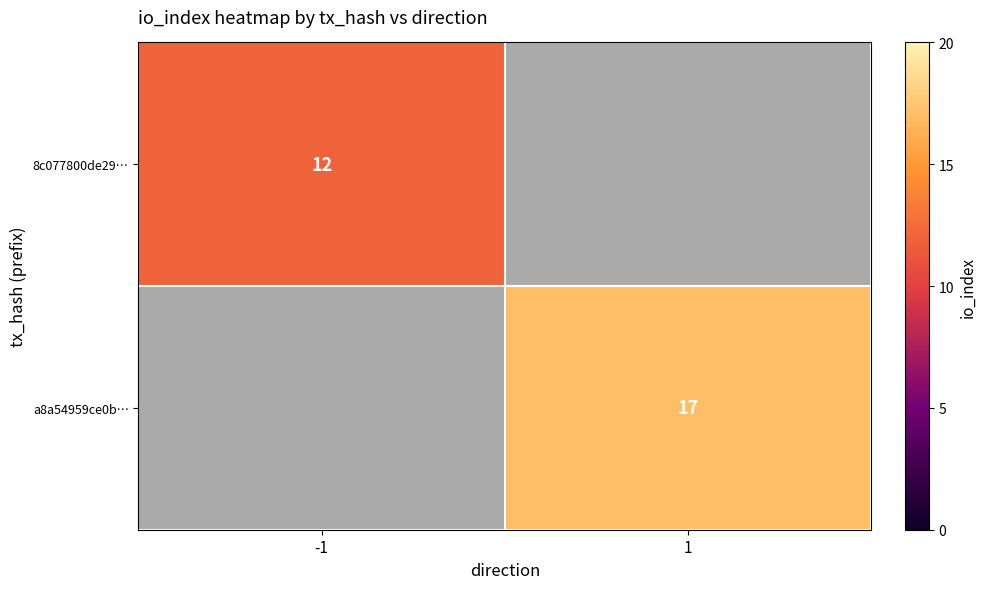

How many categories are shown in the chart?

2